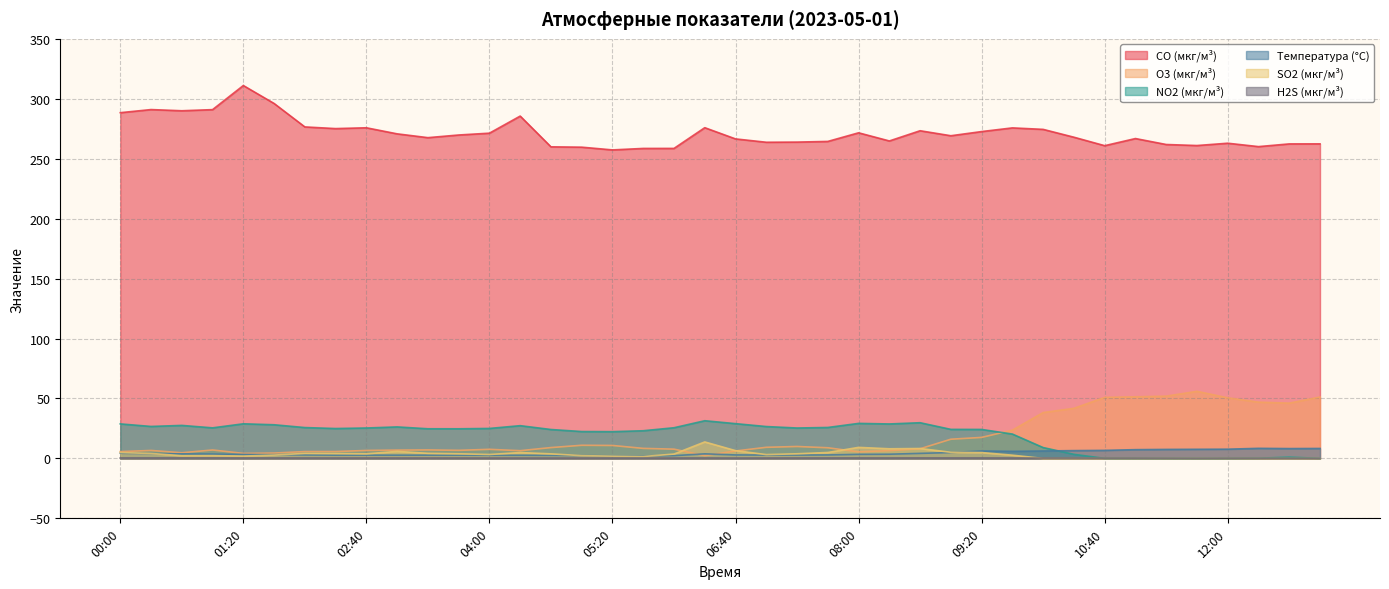

Which label corresponds to the largest value in the chart?

01:20